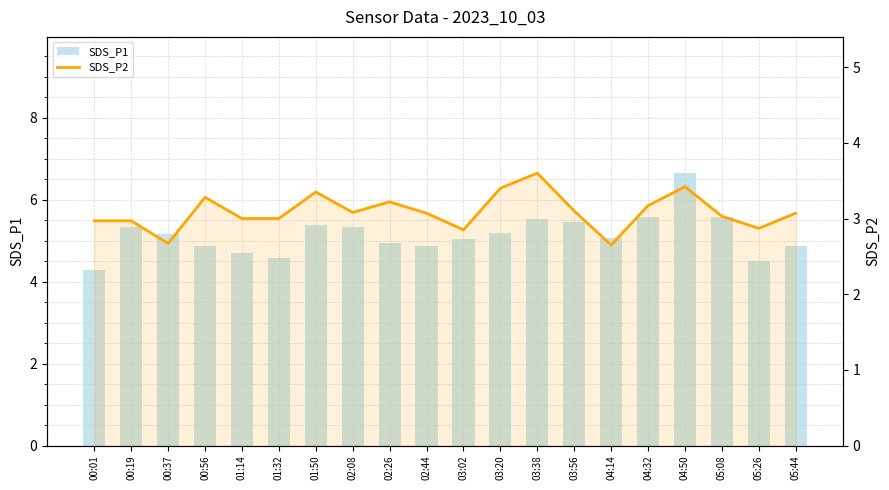

What is the minimum value for SDS_P2?

2.6